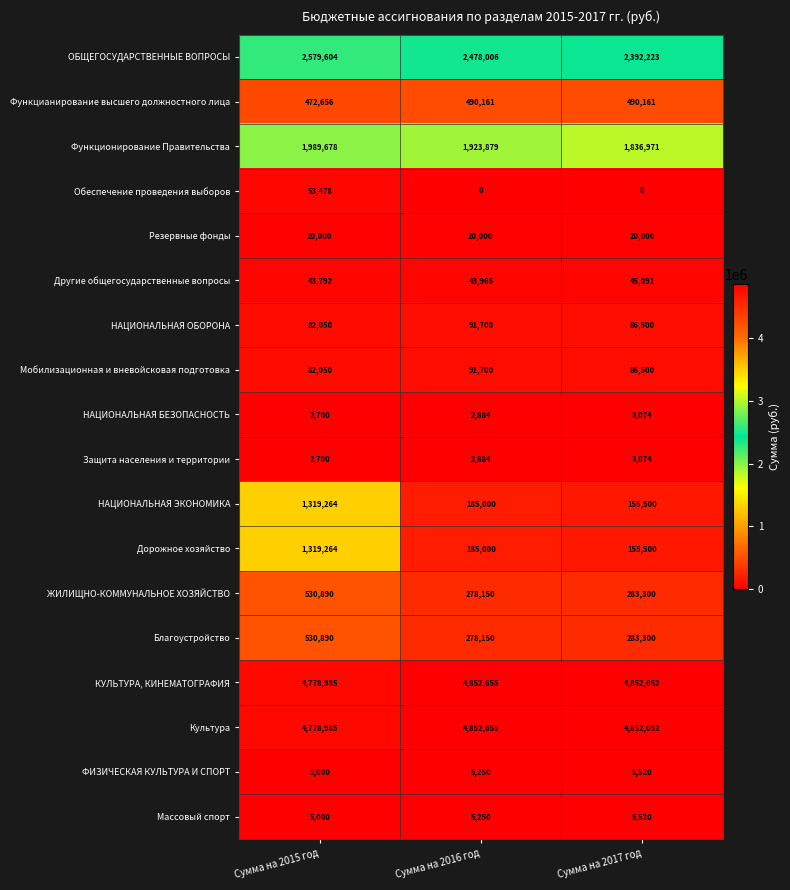

Which category has the highest value across all series?

Сумма на 2016 год